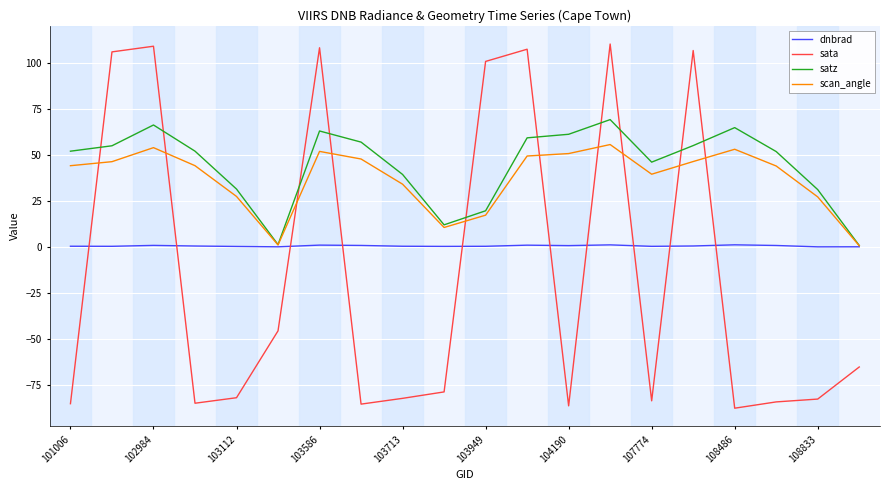

What are all the series names shown in the legend?

dnbrad, sata, satz, scan_angle